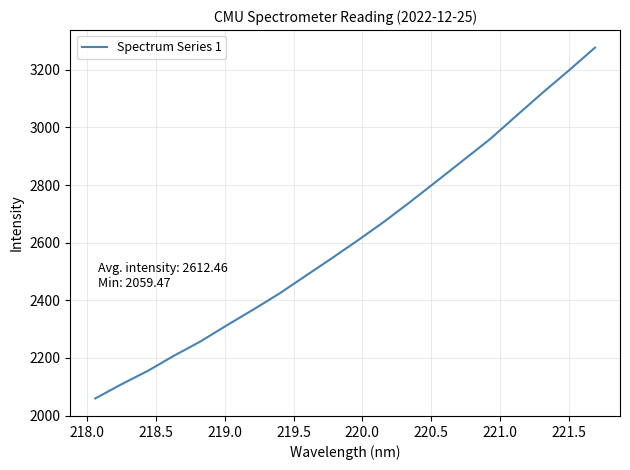

What is the greatest value displayed?

3277.1